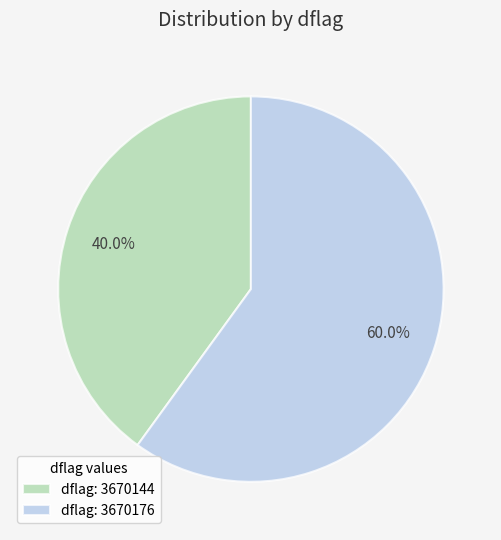

What is the smallest slice in the pie chart?

dflag: 3670144